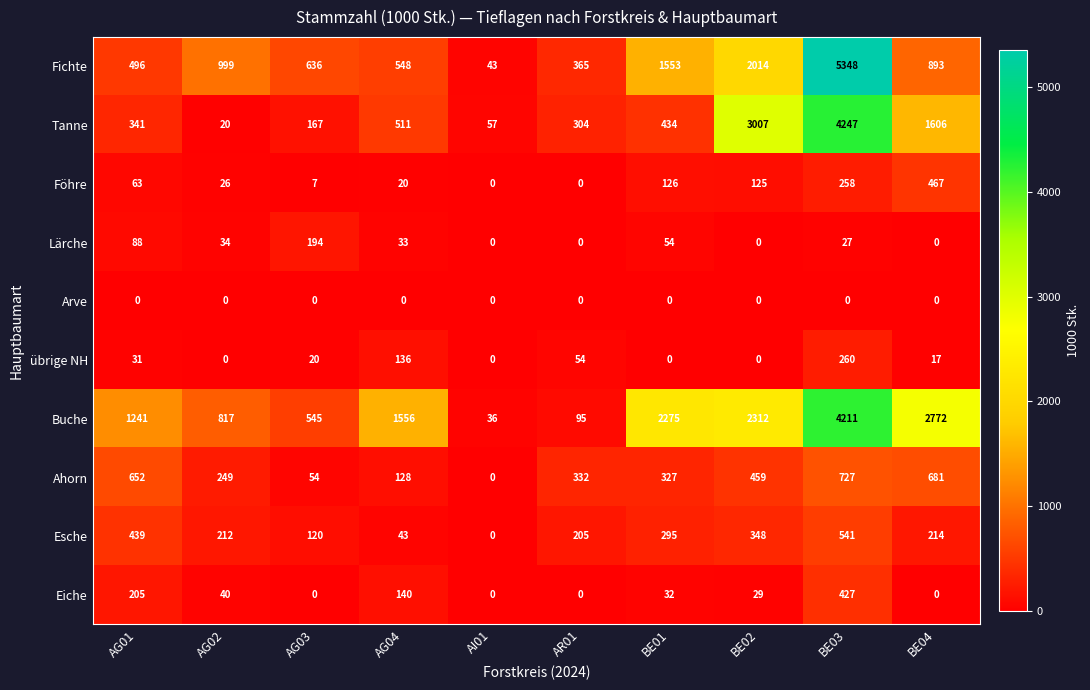

Where does the Fichte series first go above 893?

AG02